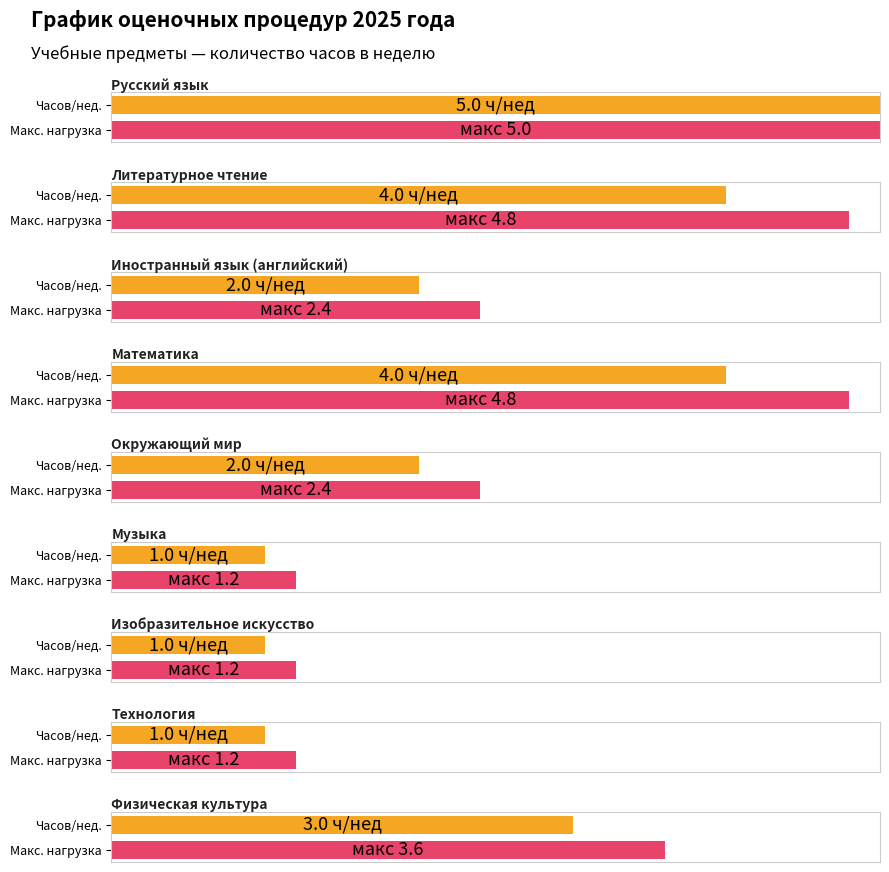

What is the label of the 4th bar from the left?

Математика